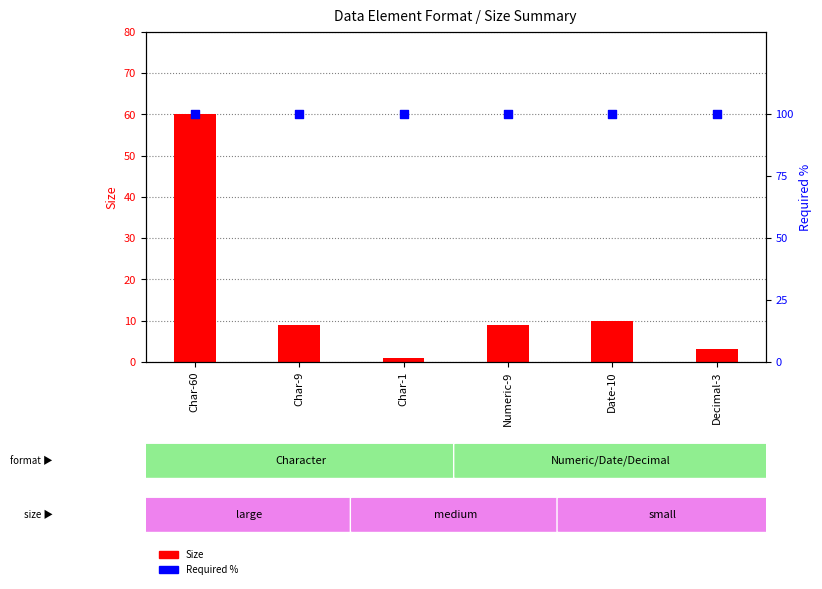

What are all the series names shown in the legend?

Size, Required %